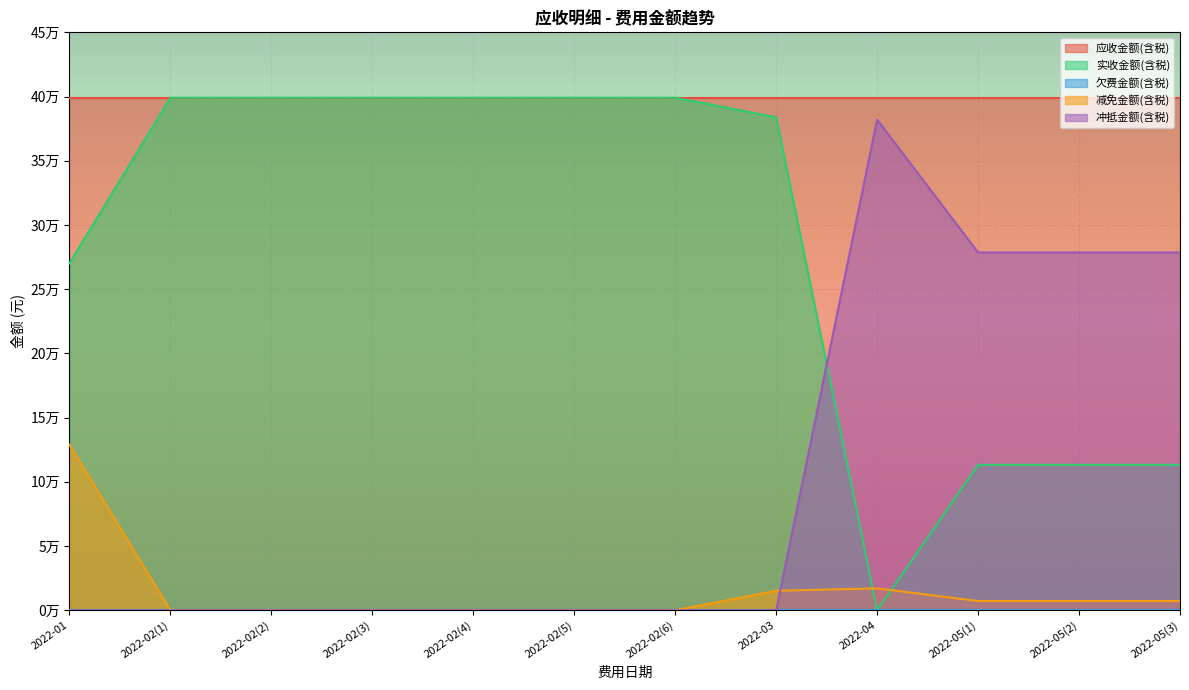

How many values in the 减免金额(含税) series are below 7220?

6